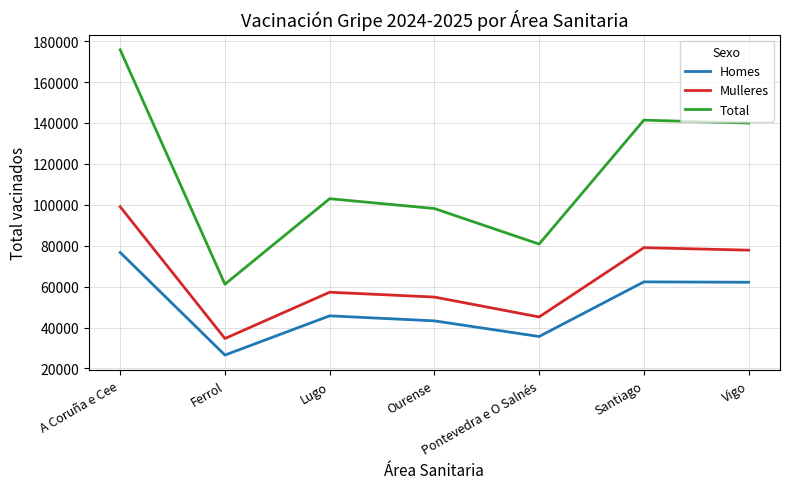

Is the value of Total at Ourense greater than the value of Mulleres at Vigo?

Yes